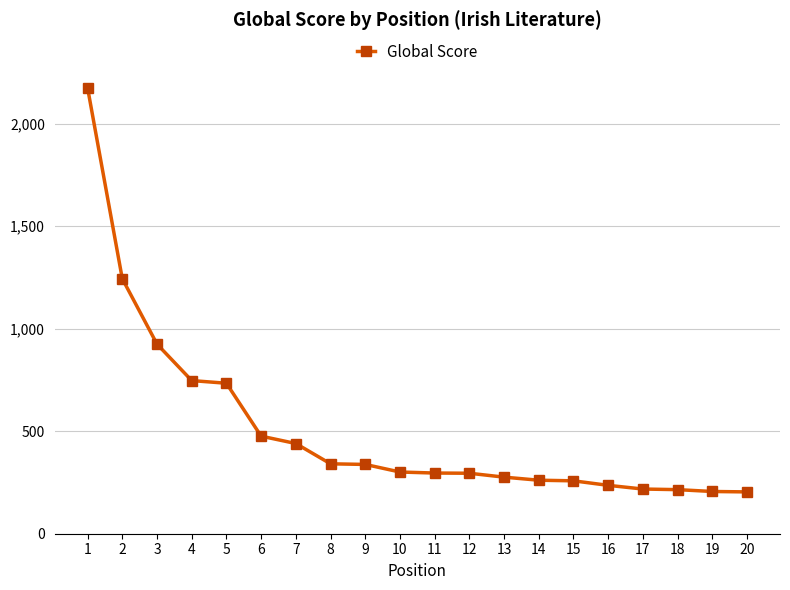

What is the minimum value shown in the chart?

204